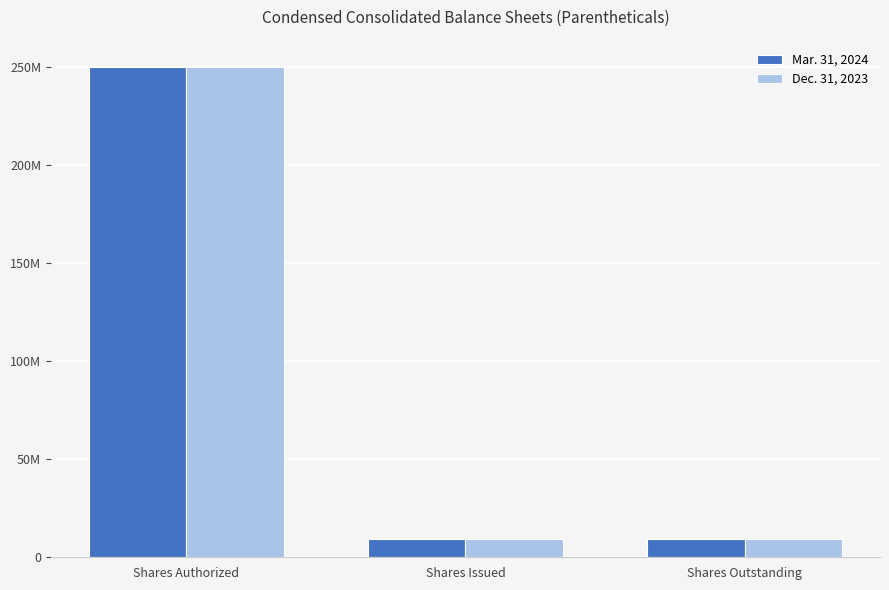

What are all the series names shown in the legend?

Mar. 31, 2024, Dec. 31, 2023